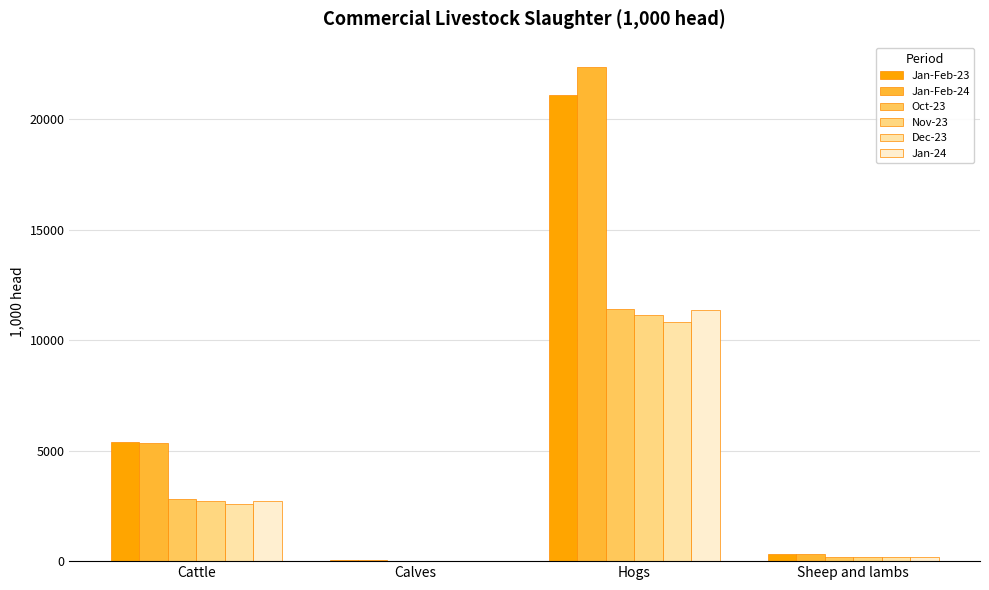

What is the sum of all Oct-23 values?

14473.1